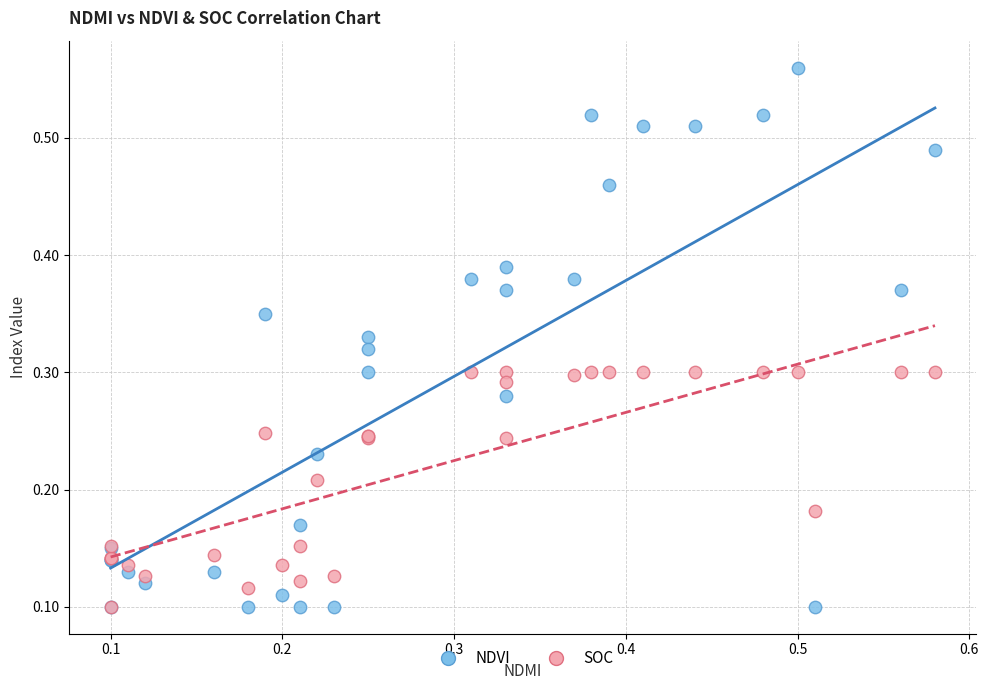

Which series has the largest Y range (max minus min)?

NDVI